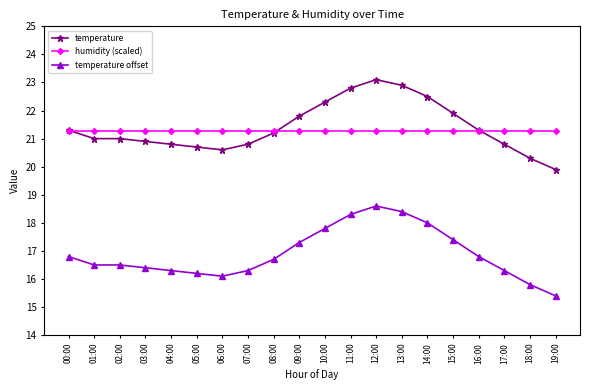

True or false: temperature and temperature offset cross at least once.

False